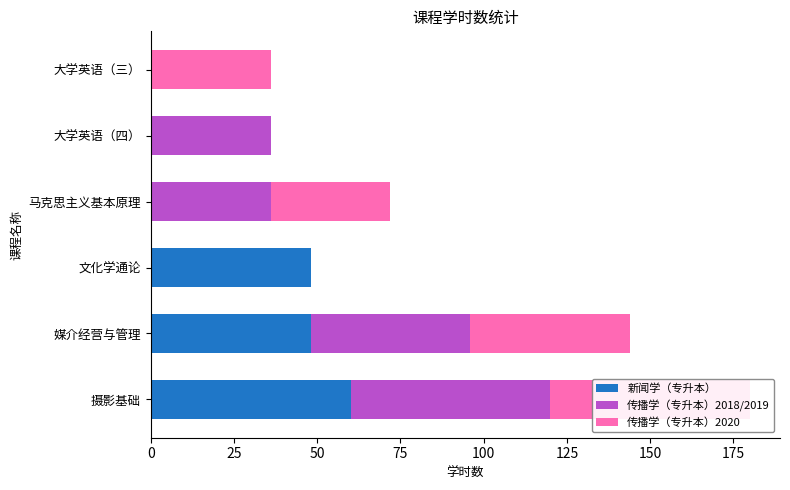

What is the difference between the 传播学（专升本）2018/2019 values at 媒介经营与管理 and 马克思主义基本原理?

12